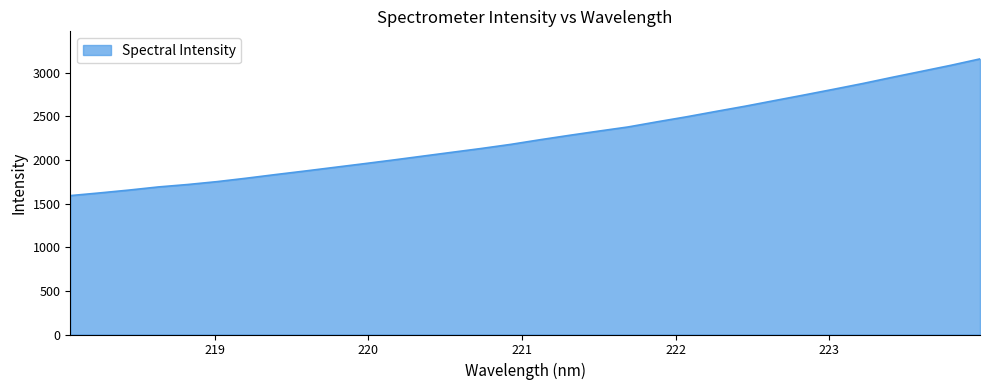

What is the maximum value shown in the chart?

3156.2